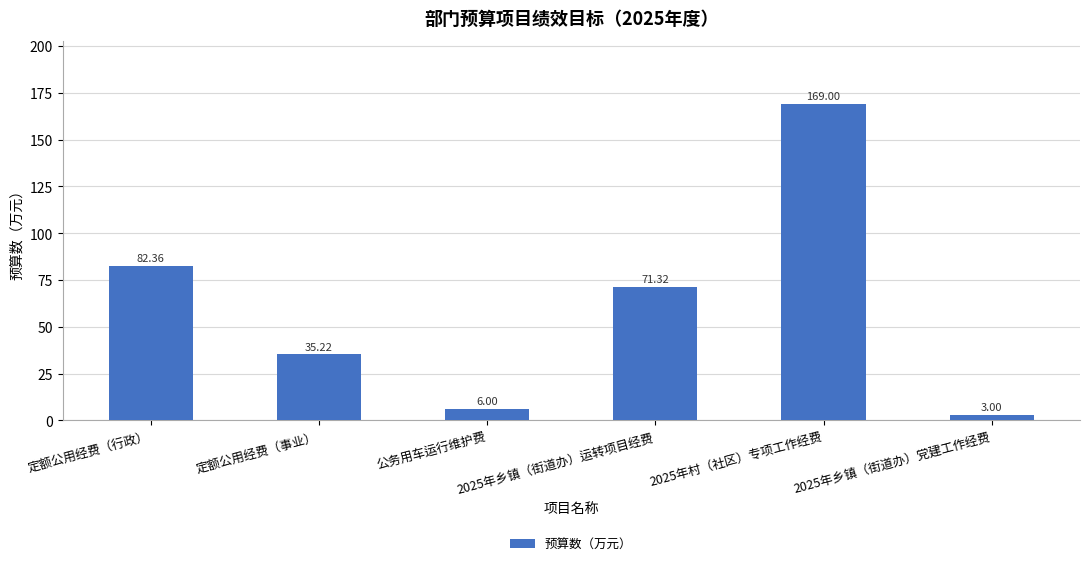

Does the chart contain any negative values?

No